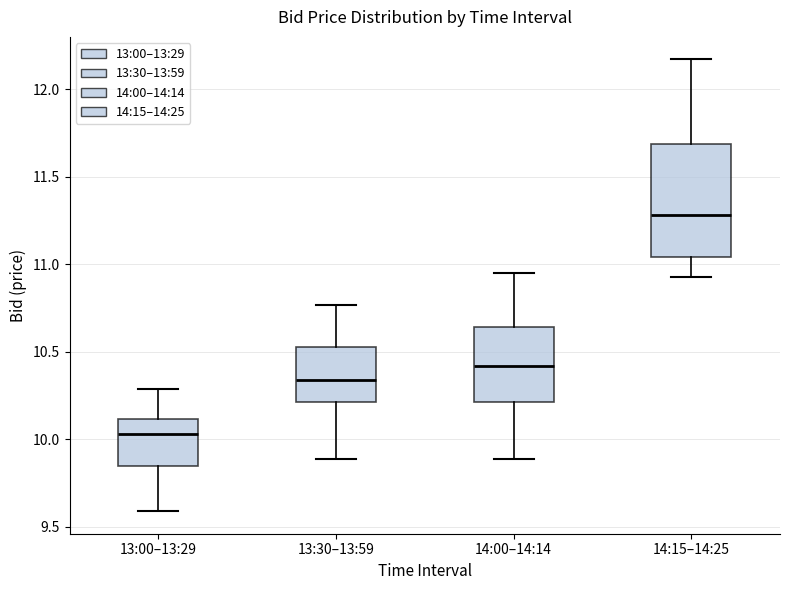

Reading left to right, read every box against the y-axis: the position of its median line, the range the box covers, and the ends of its whiskers. The values are not printed on the chart, so give them approximately, as read against the axis.

13:00–13:29: median 10.05, box 9.85 to 10.10, whiskers 9.60 to 10.30
13:30–13:59: median 10.35, box 10.20 to 10.55, whiskers 9.90 to 10.75
14:00–14:14: median 10.40, box 10.20 to 10.65, whiskers 9.90 to 10.95
14:15–14:25: median 11.30, box 11.05 to 11.70, whiskers 10.95 to 12.15